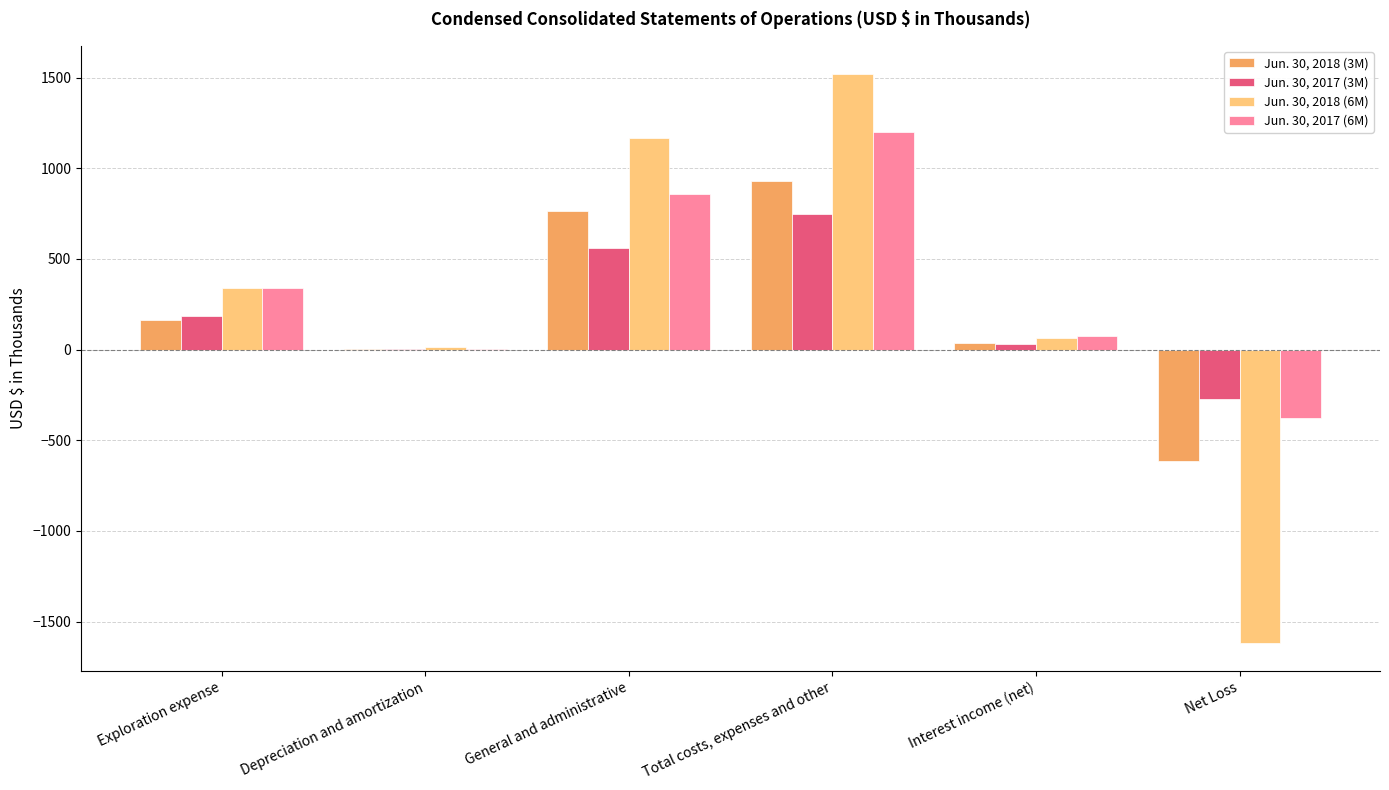

At which category does the chart reach its peak across all series?

Total costs, expenses and other